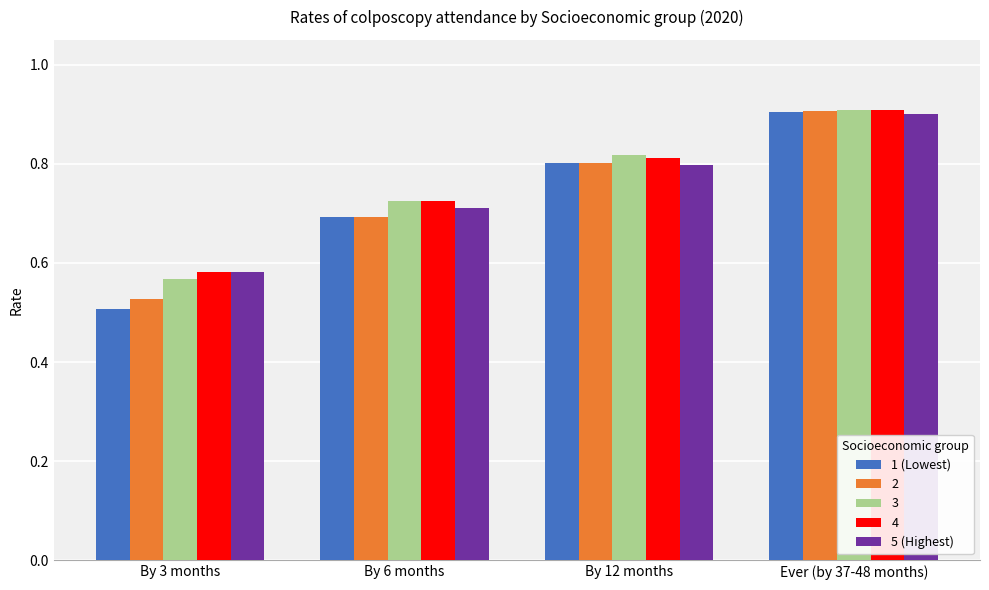

Does the chart contain stacked bars?

No